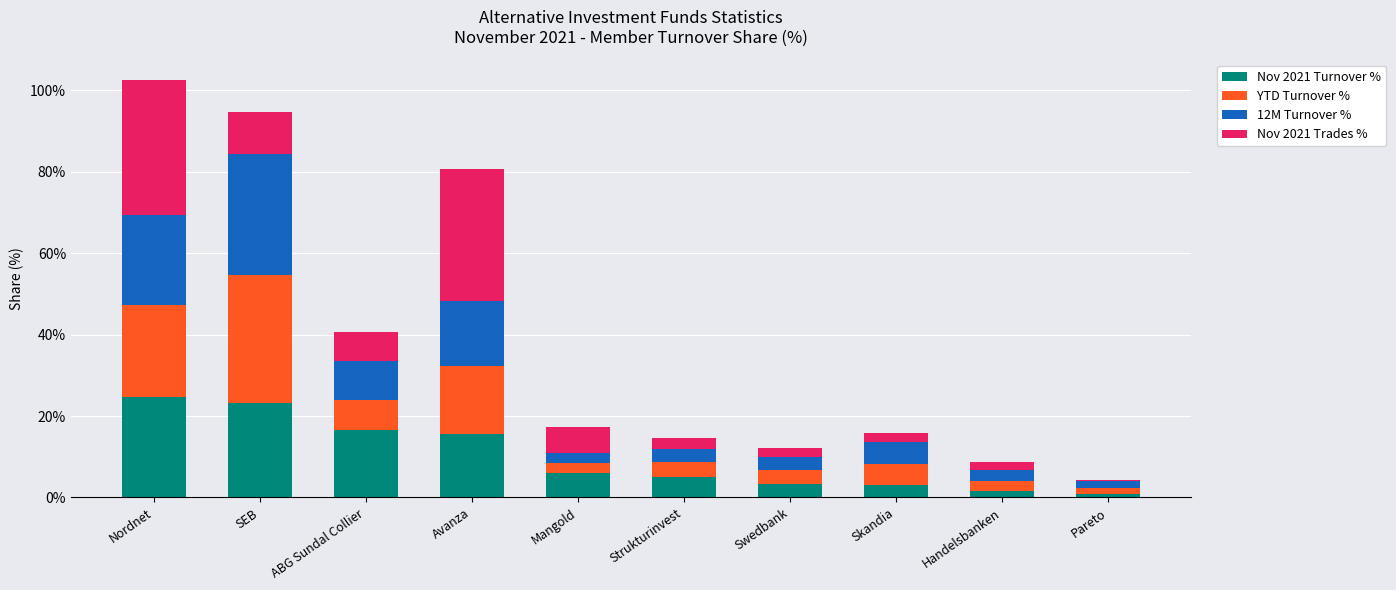

What is the total value across all series at ABG Sundal Collier?

40.5